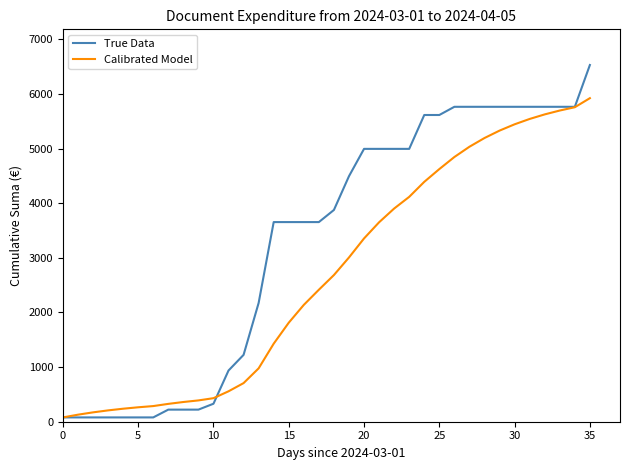

Which series has the widest spread of values?

True Data